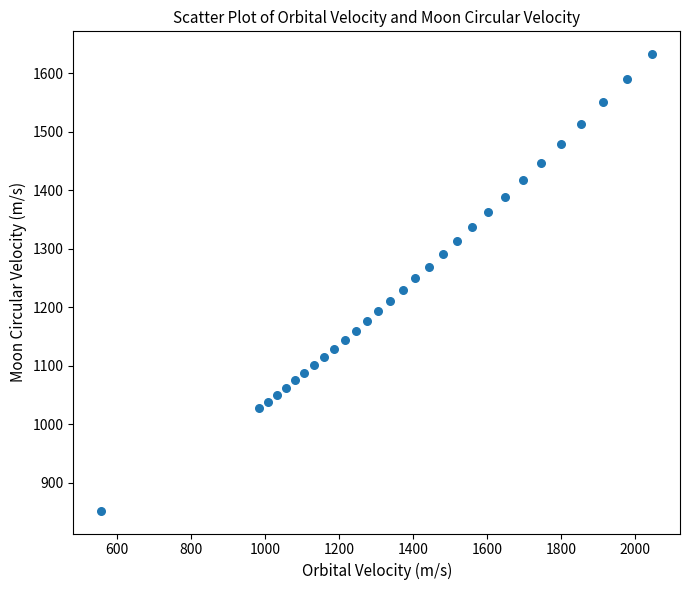

What is the range of Y values (max minus min)?

780.0